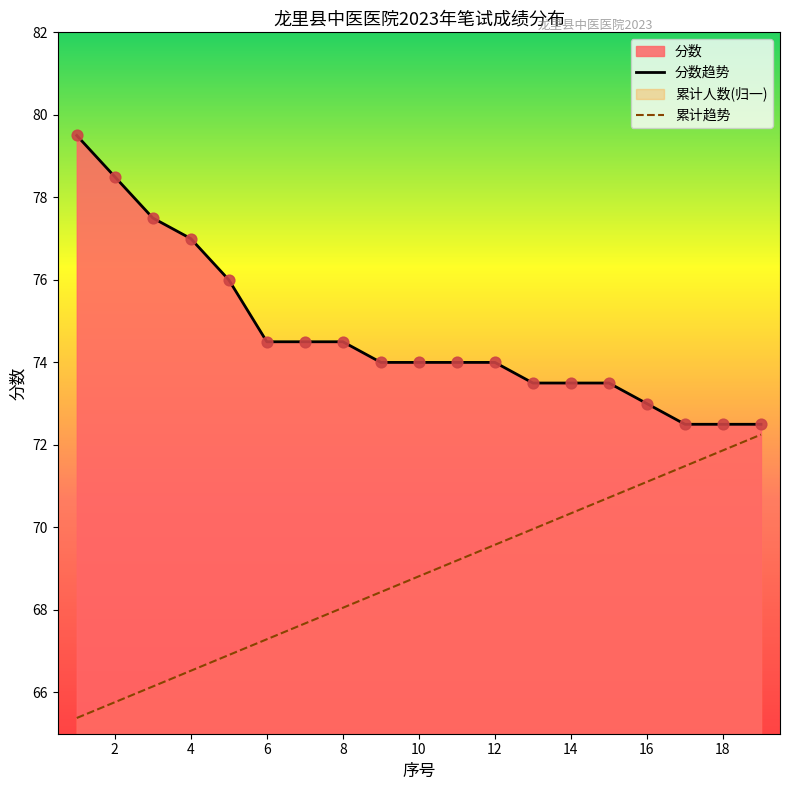

Is the value of 累计趋势 at 6 greater than the value of 分数趋势 at 6?

No